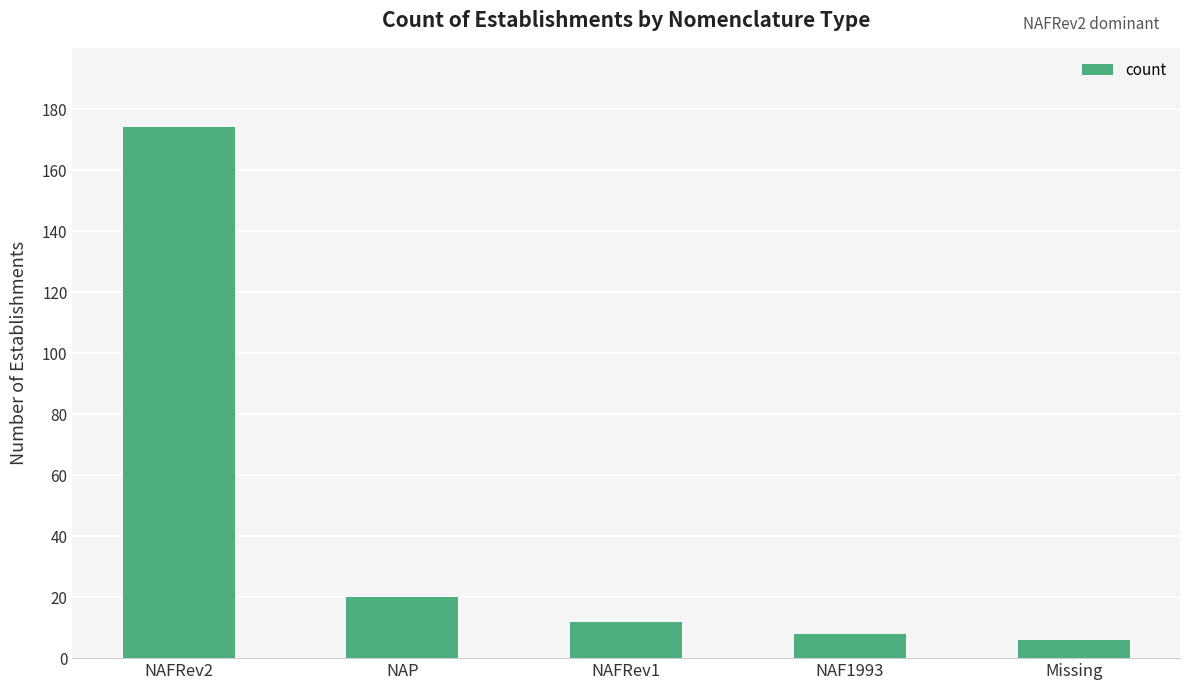

The chart shows a value of 8 at NAF1993. True or false?

True